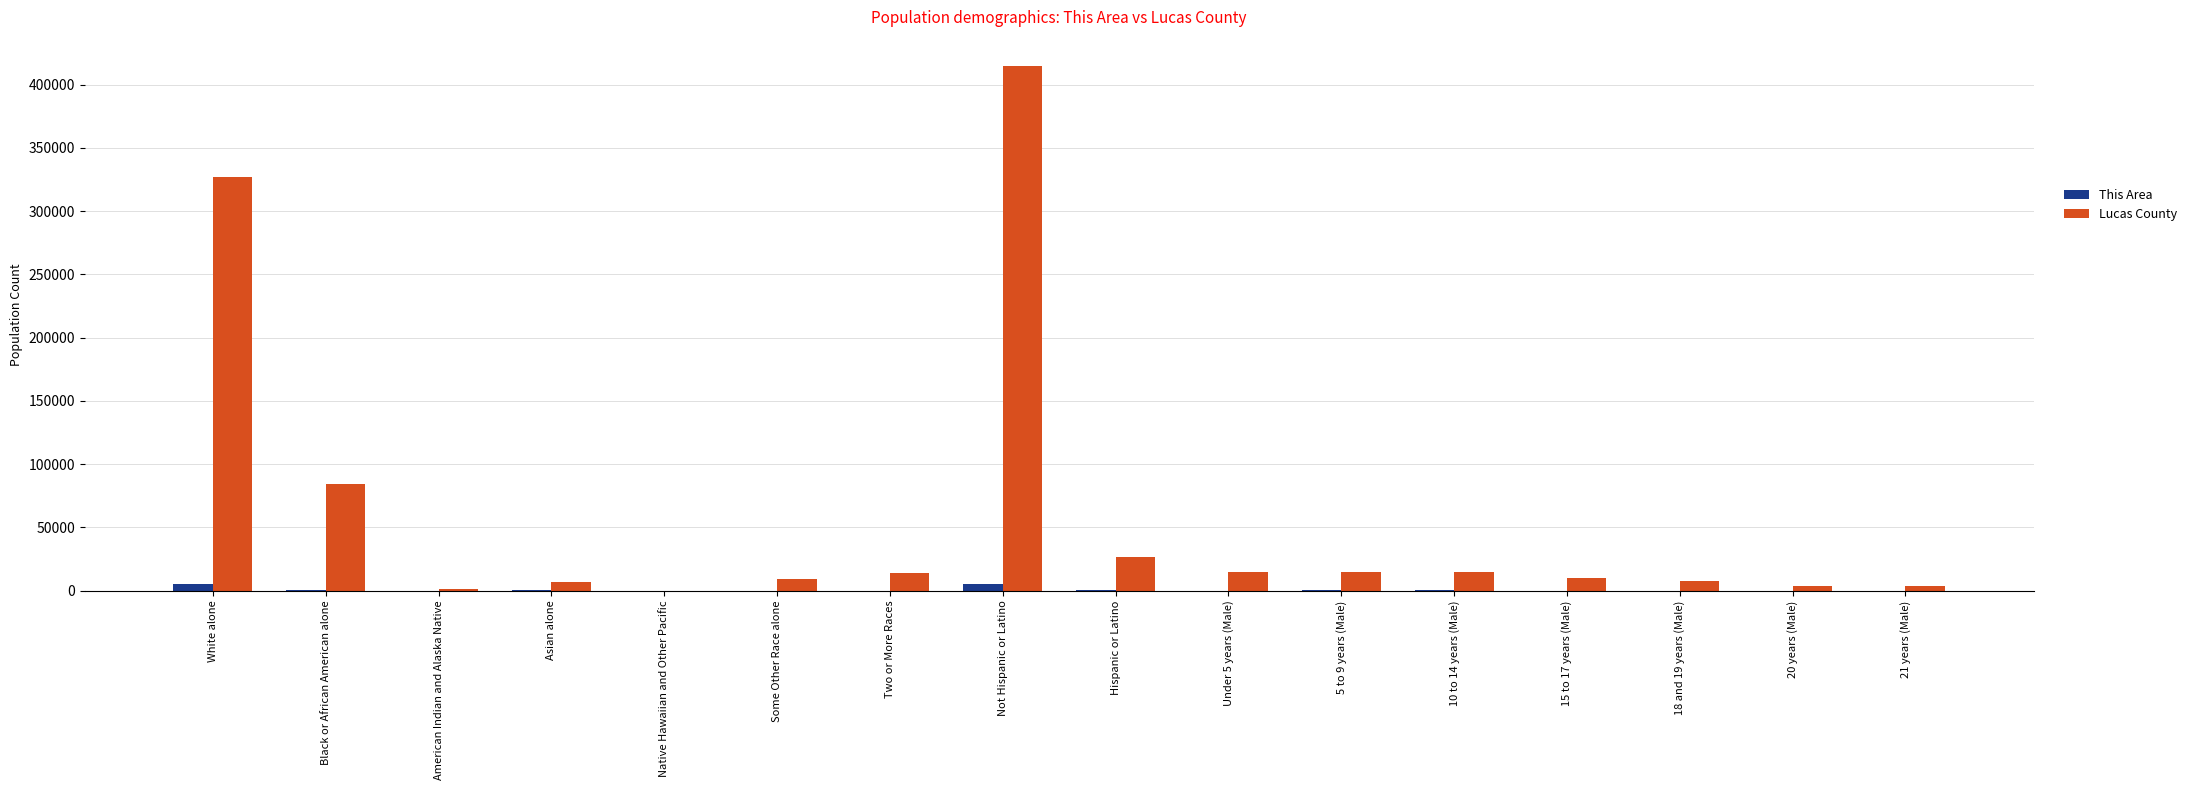

Is the value of This Area at Native Hawaiian and Other Pacific greater than the value of Lucas County at Hispanic or Latino?

No